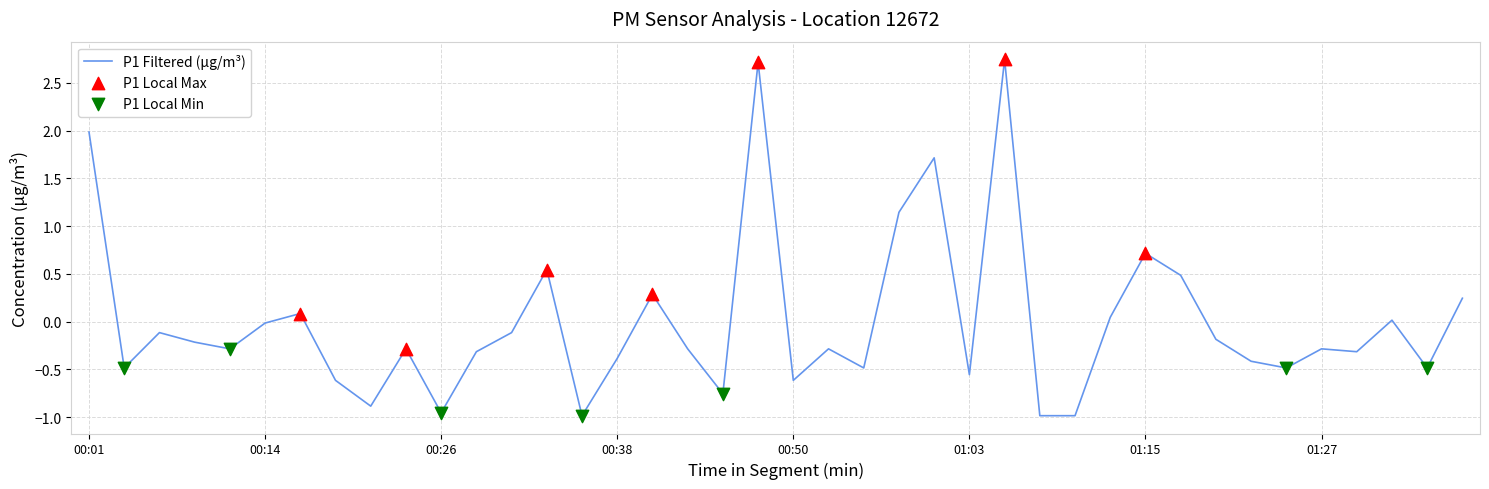

What is the difference between the maximum and minimum values?

3.7